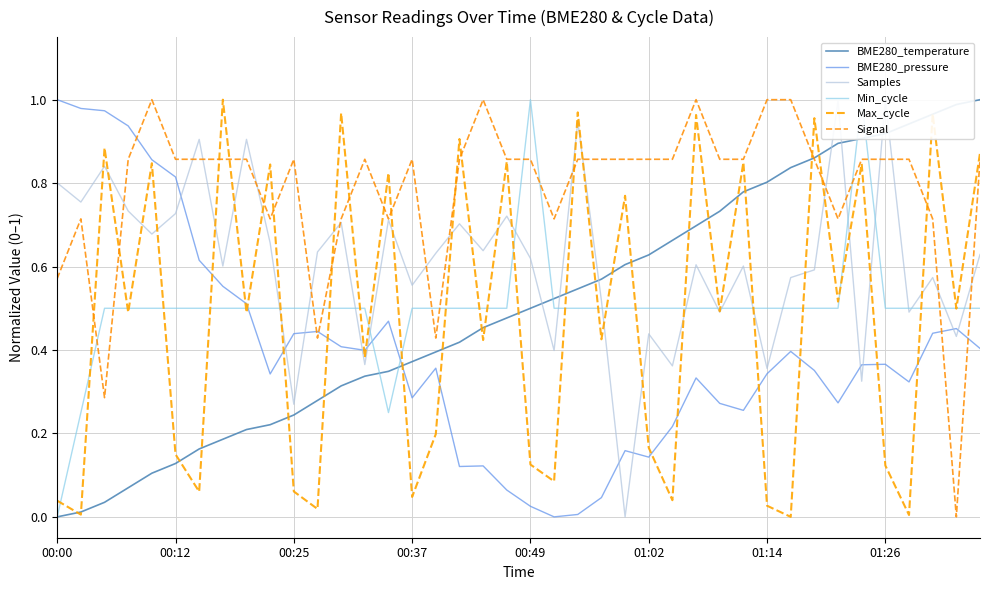

Where do Min_cycle and BME280_pressure first cross each other?

8 and 9